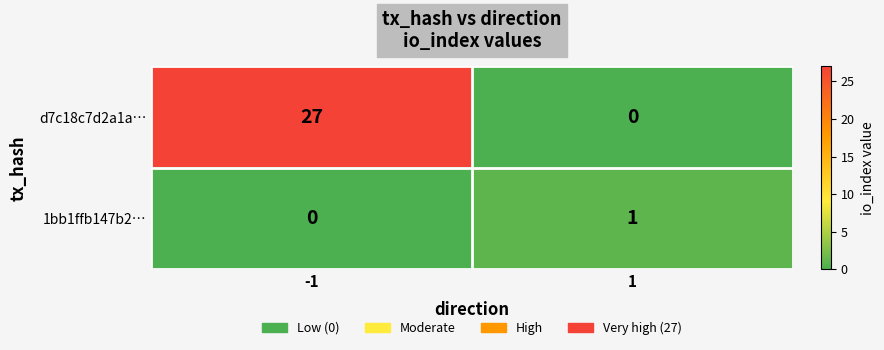

What is the sum of all d7c18c7d2a1a… values?

27